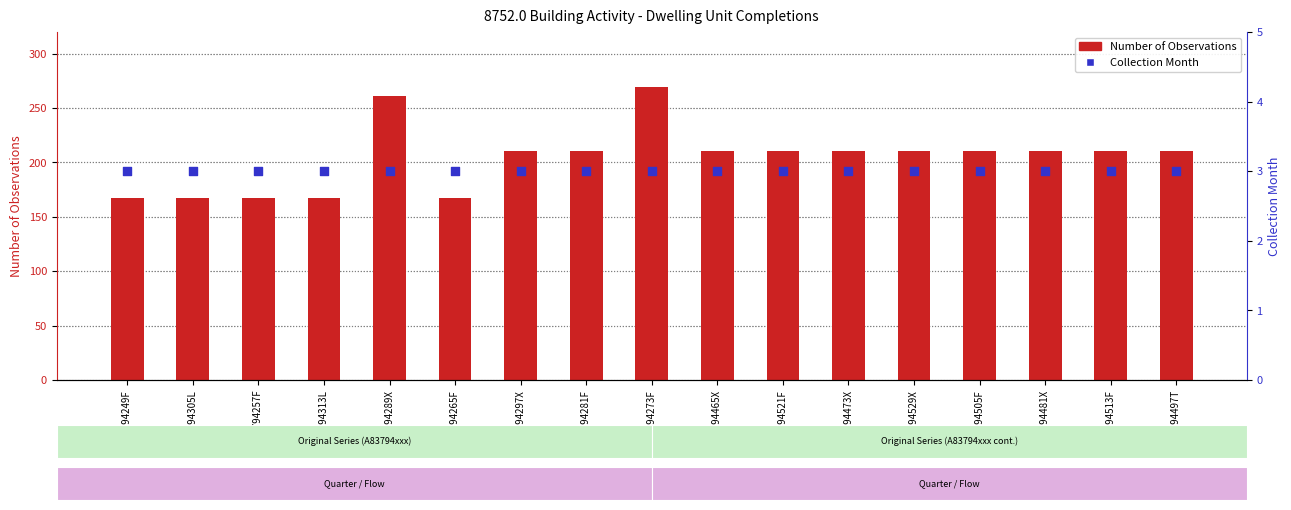

Is the value of Number of Observations at A83794465X greater than the value of Collection Month at A83794513F?

Yes